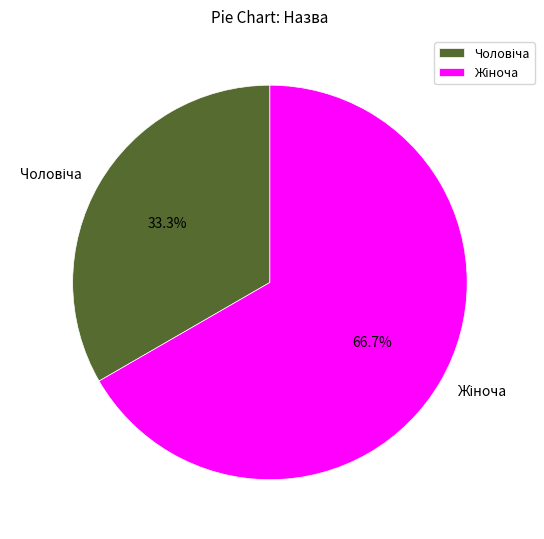

Is there a majority slice in this chart?

Yes